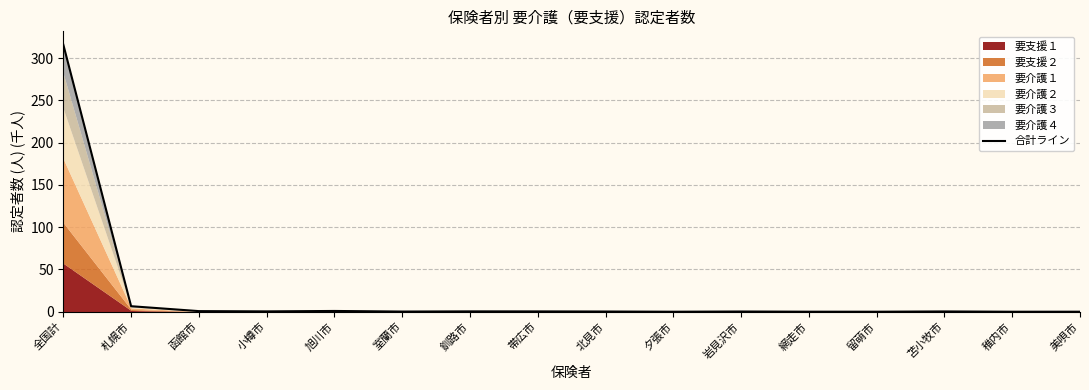

Rank the categories by value from highest to lowest.

全国計, 札幌市, 旭川市, 函館市, 釧路市, 小樽市, 帯広市, 苫小牧市, 岩見沢市, 北見市, 室蘭市, 網走市, 美唄市, 留萌市, 夕張市, 稚内市